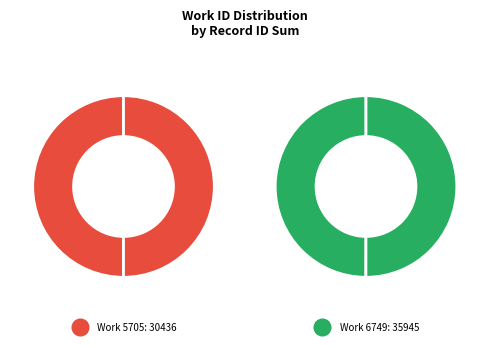

To the nearest percent, what portion does 6749-17978 represent?

27%